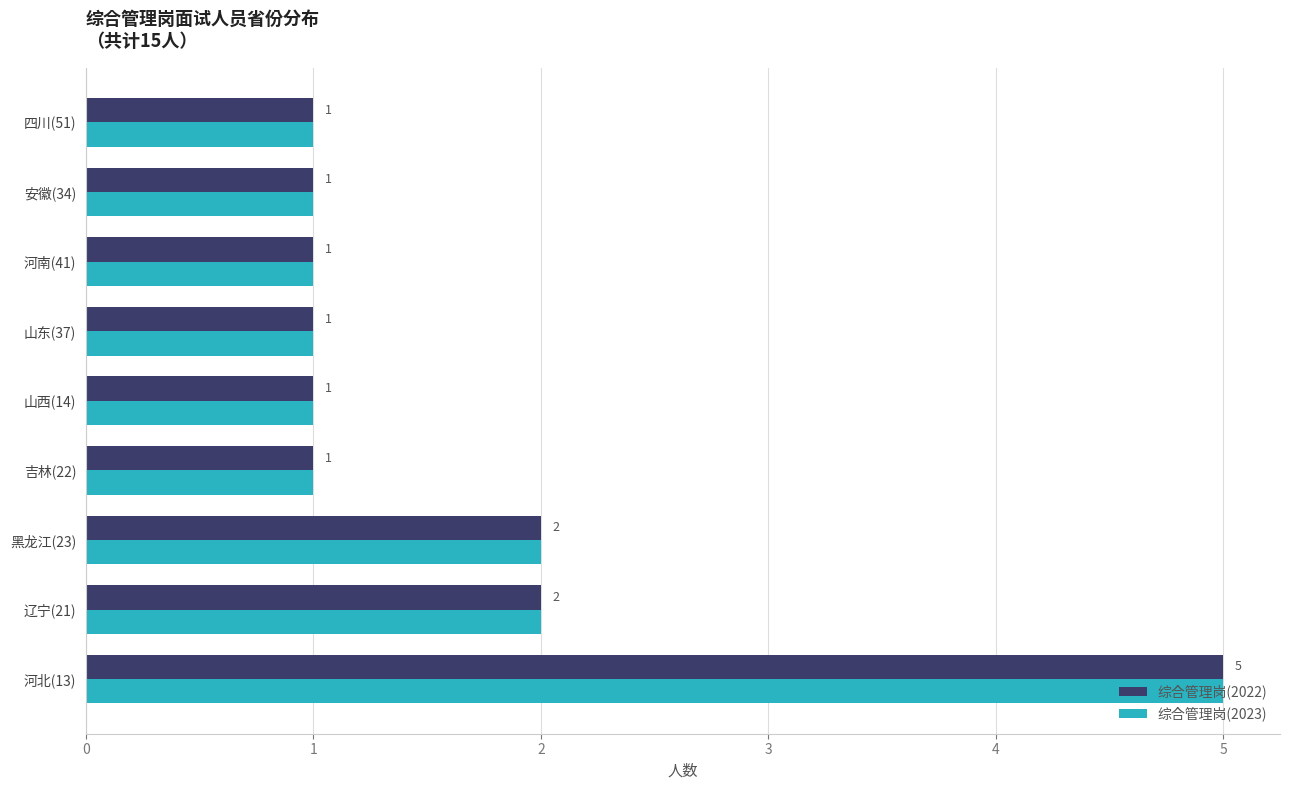

What is the maximum value for 综合管理岗(2023)?

5